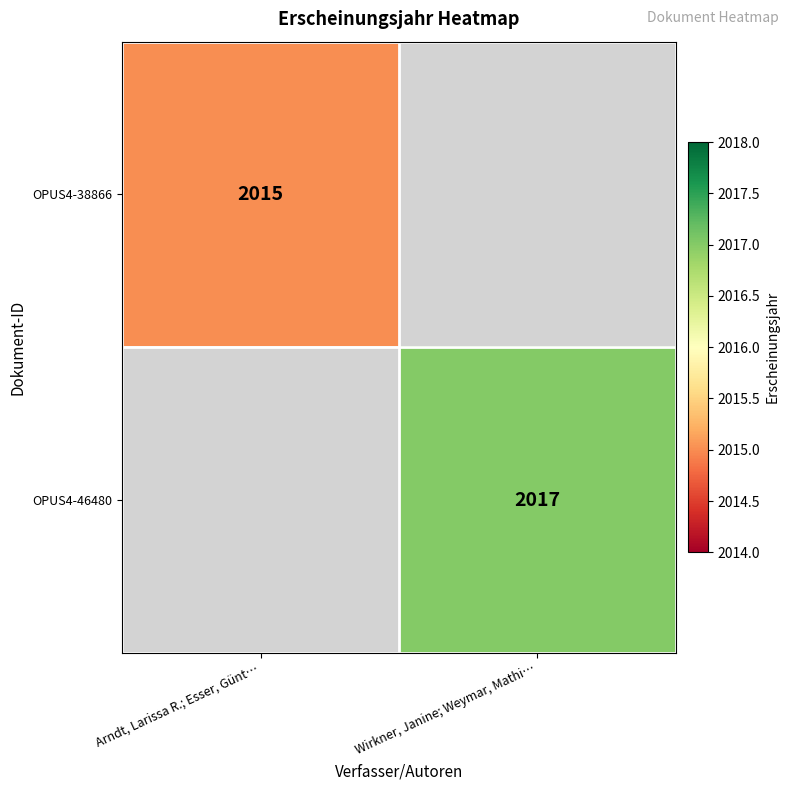

The OPUS4-46480 series shows 764 at Wirkner, Janine; Weymar, Mathi…. True or false?

False